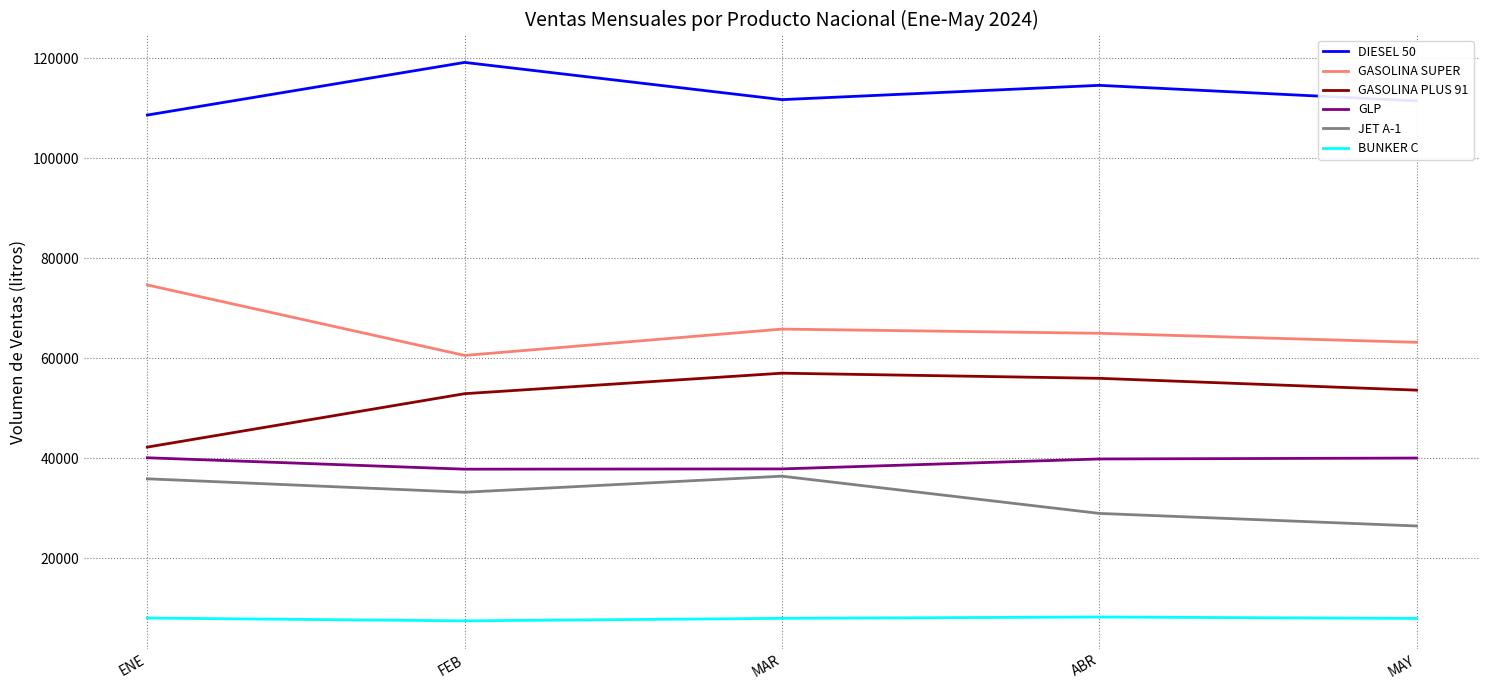

What is the spread (max minus min) of values at ENE?

100663.6